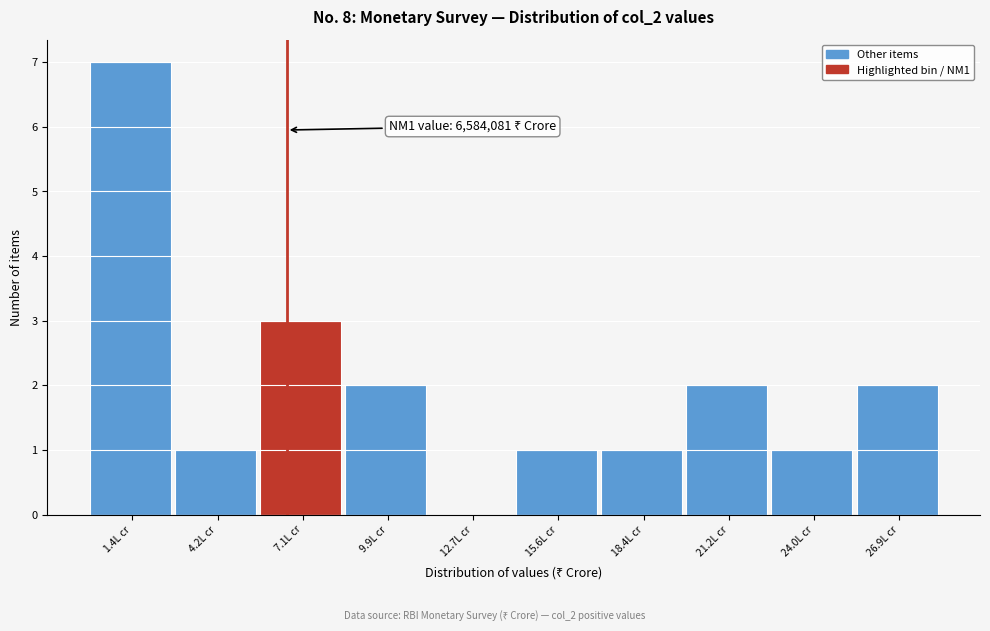

Reading left to right, transcribe all the data shown in this chart.

1.4L cr=7	4.2L cr=1	7.1L cr=3	9.9L cr=2	12.7L cr=0	15.6L cr=1	18.4L cr=1	21.2L cr=2	24.0L cr=1	26.9L cr=2